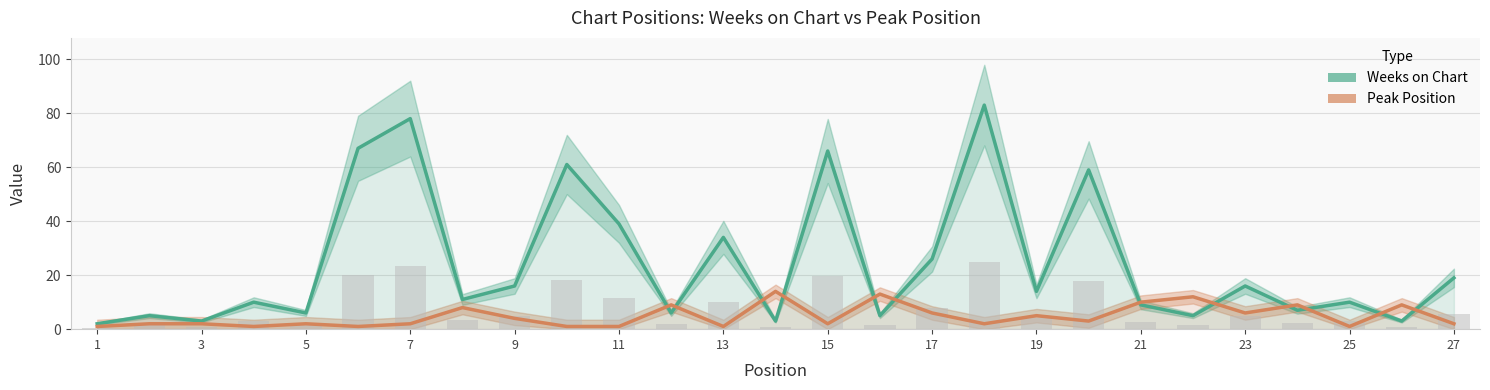

What is the maximum value for Weeks on Chart?

83